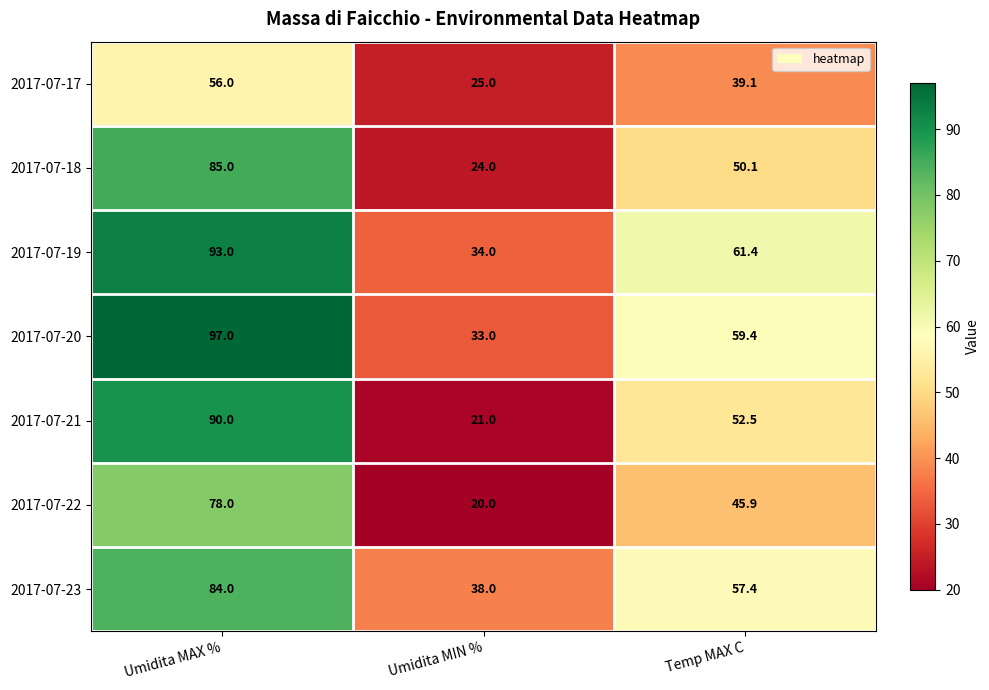

Which label corresponds to the largest value in the chart?

Umidita MAX %